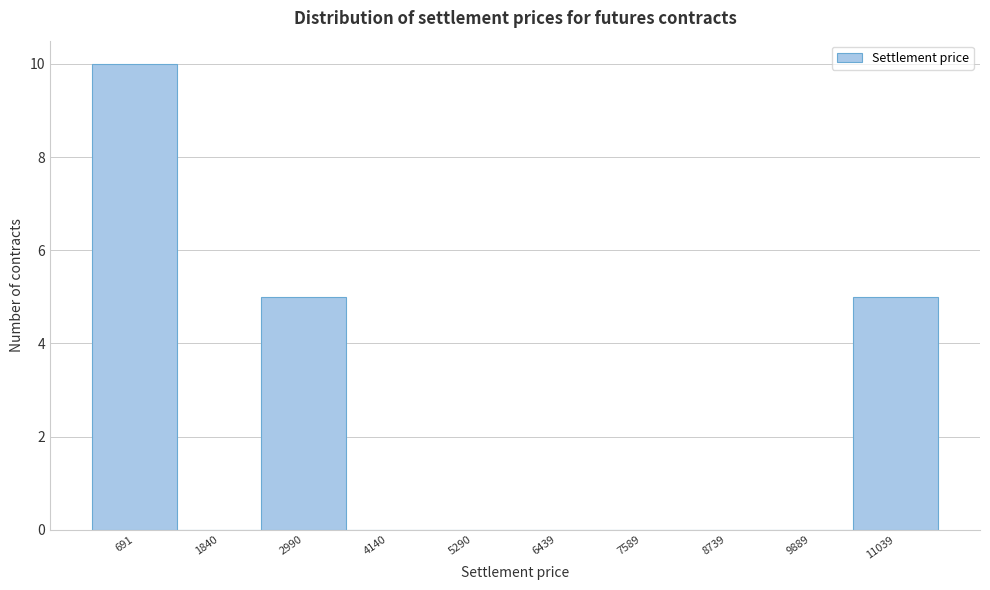

Reading left to right, list every bar in this chart as the range it spans on the x-axis followed by its height. Neither the bar edges nor the heights are printed on the chart, so give them approximately, as read against the axes.

200 to 1200: 10
1200 to 2400: 0
2400 to 3600: 5
3600 to 4800: 0
4800 to 5800: 0
5800 to 7000: 0
7000 to 8200: 0
8200 to 9400: 0
9400 to 10400: 0
10400 to 11600: 5